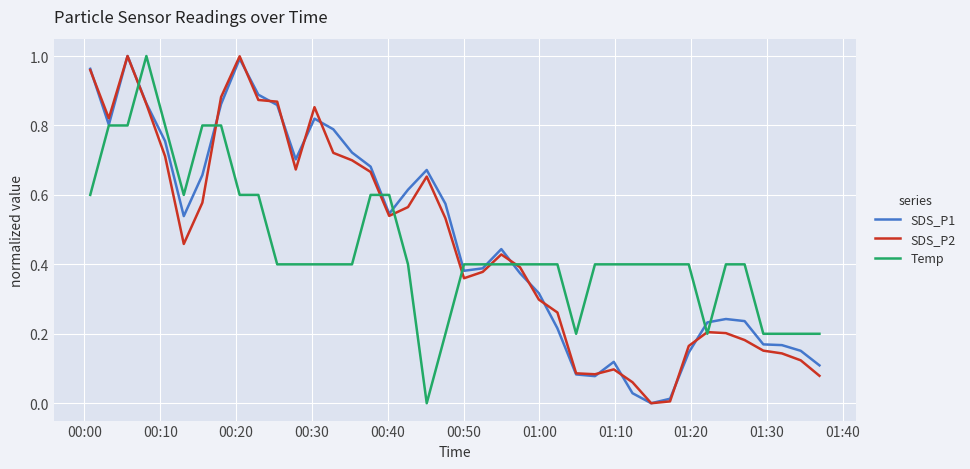

Which series has the largest total across all categories?

SDS_P1